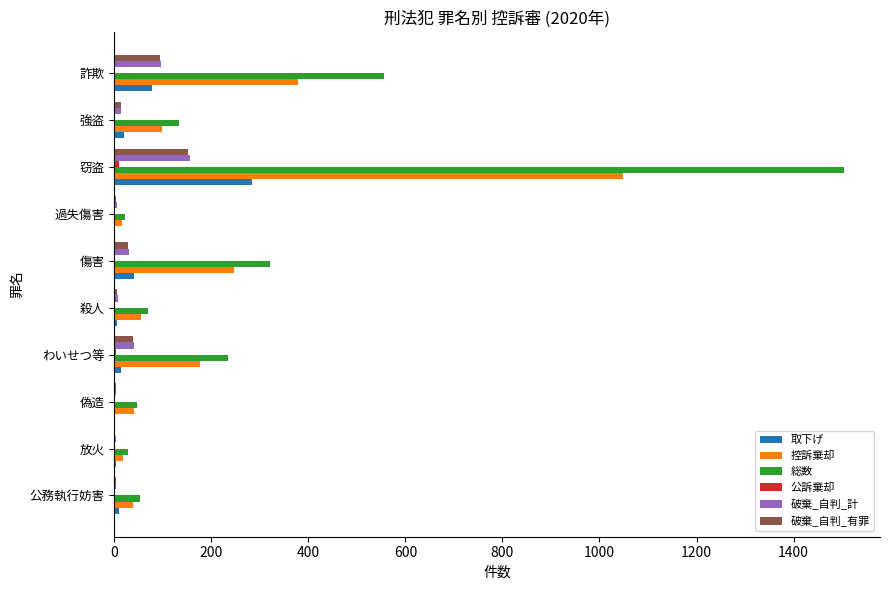

What is the greatest value displayed?

1503